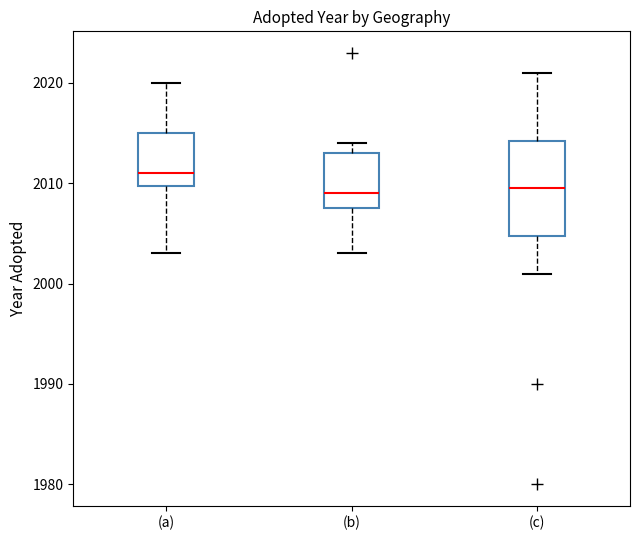

Where is the lower edge of the box for (b) on the y-axis? The values are not printed on the chart, so give them approximately, as read against the axis.

2008